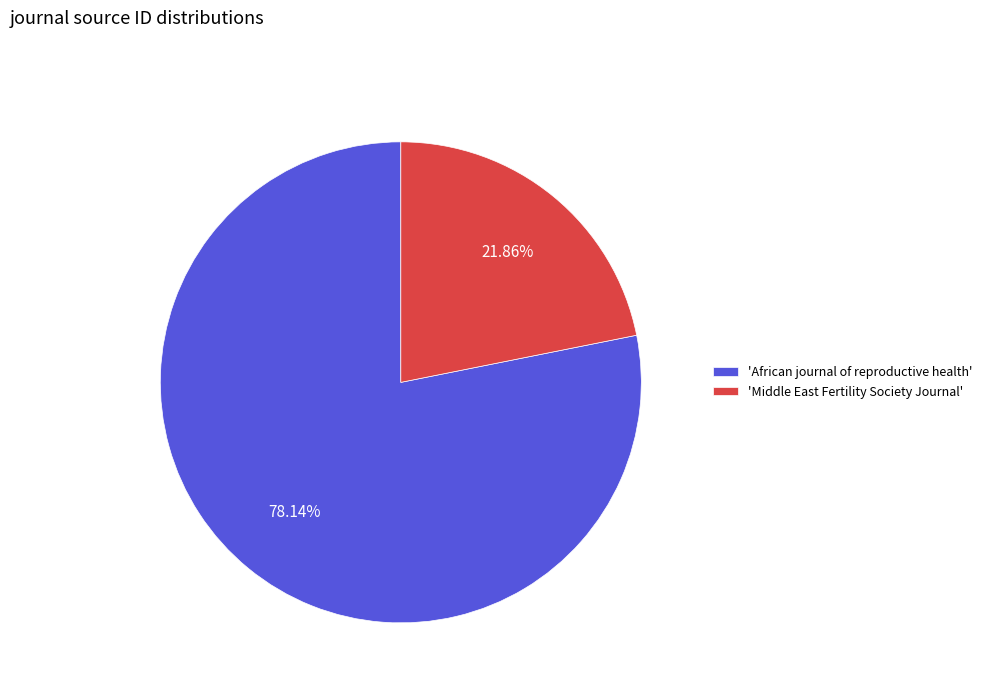

Which slice is the smallest?

'Middle East Fertility Society Journal'